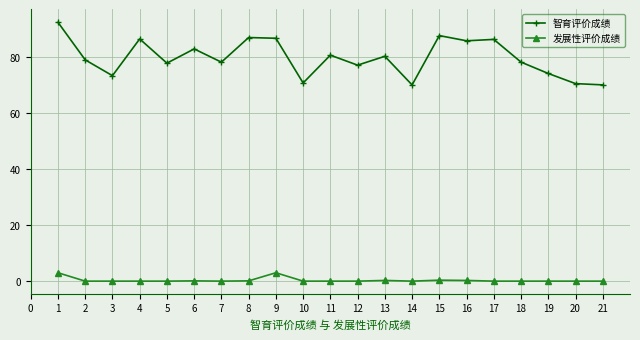

What is the difference between the maximum and minimum values in the 发展性评价成绩 series?

3.0